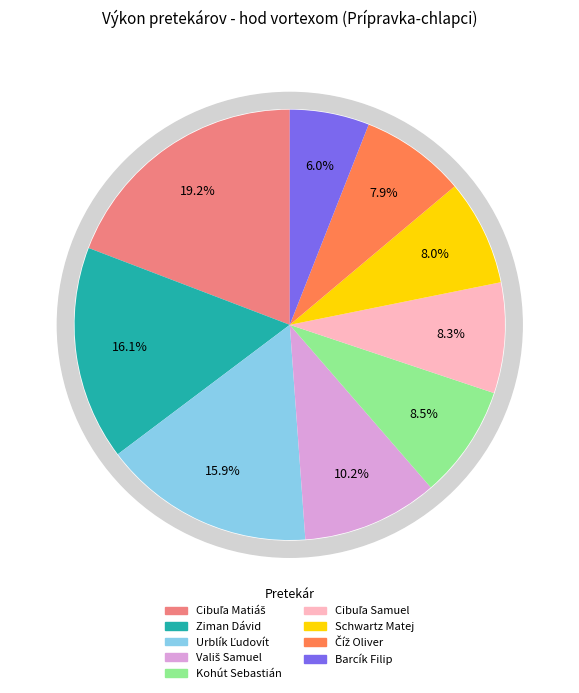

Count the number of slices in the pie.

9